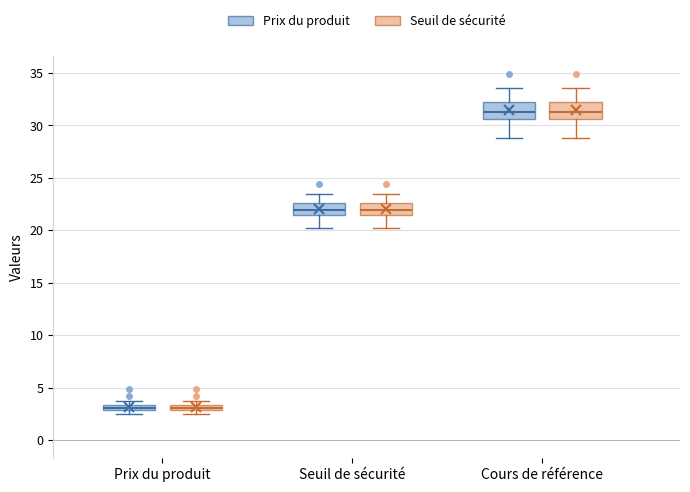

Where does the lower whisker of the box for Seuil de sécurité (Prix du produit) end on the y-axis? The values are not printed on the chart, so give them approximately, as read against the axis.

20.0